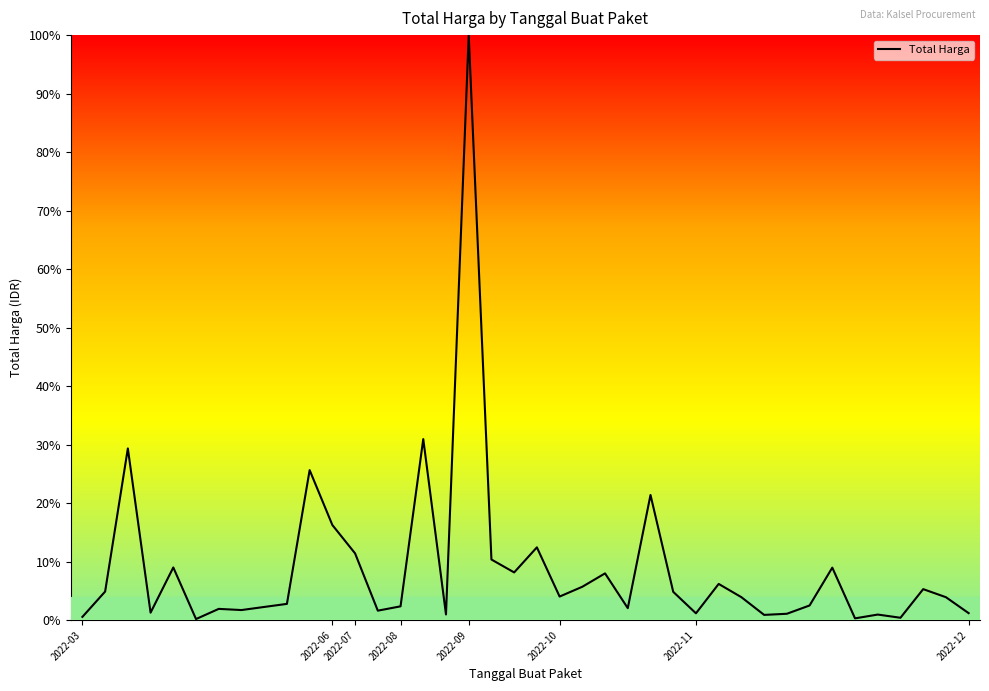

What is the maximum value shown in the chart?

100.0